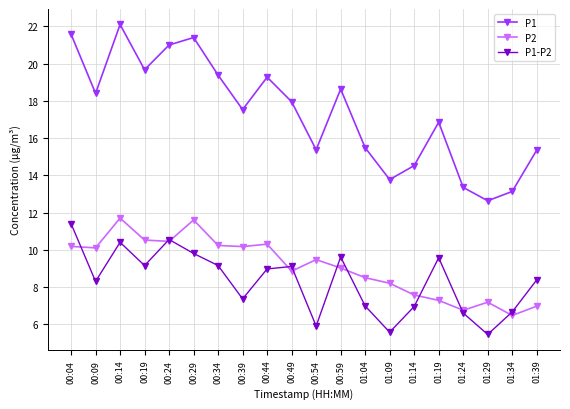

At which category is the sum across all series the highest?

00:14